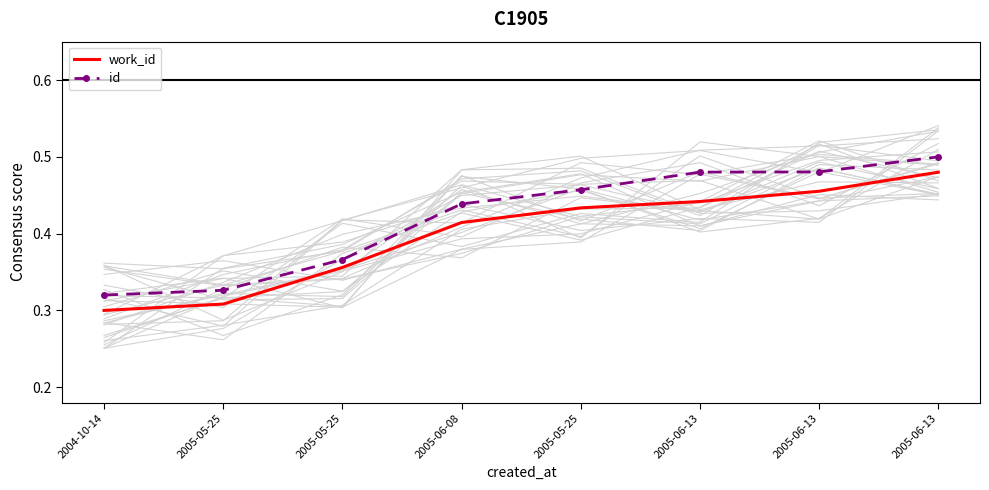

How many lines are shown in the chart?

2